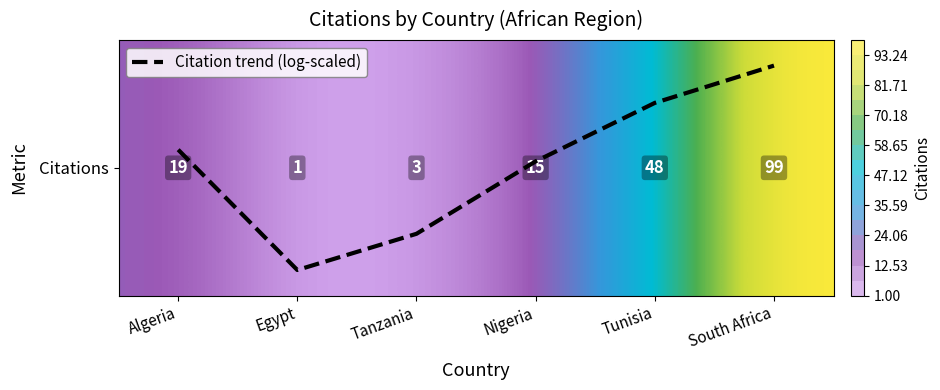

What is the sum of the Citation trend (log-scaled) values at Nigeria and Algeria?

-0.1